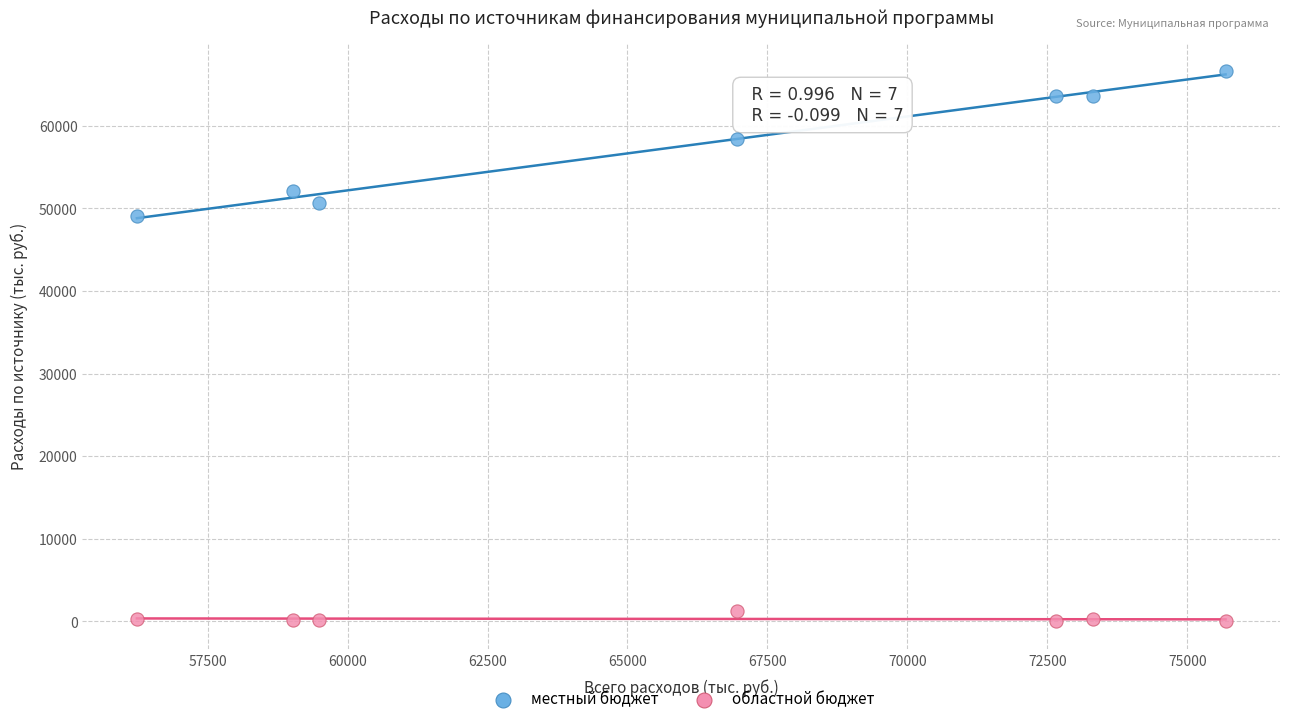

Which series reaches the minimum Y coordinate?

областной бюджет